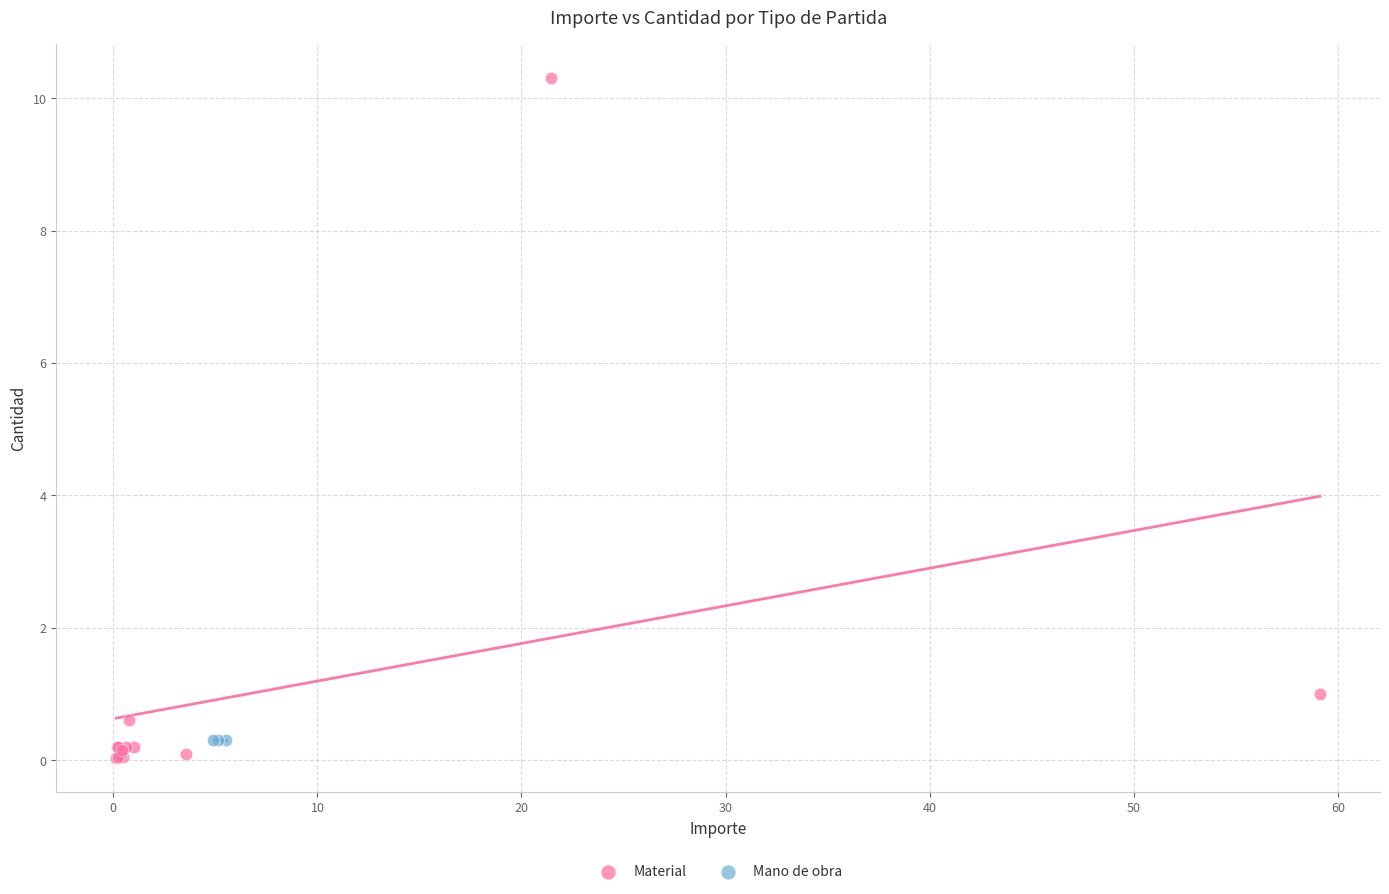

Which series contains the highest Y value?

Material